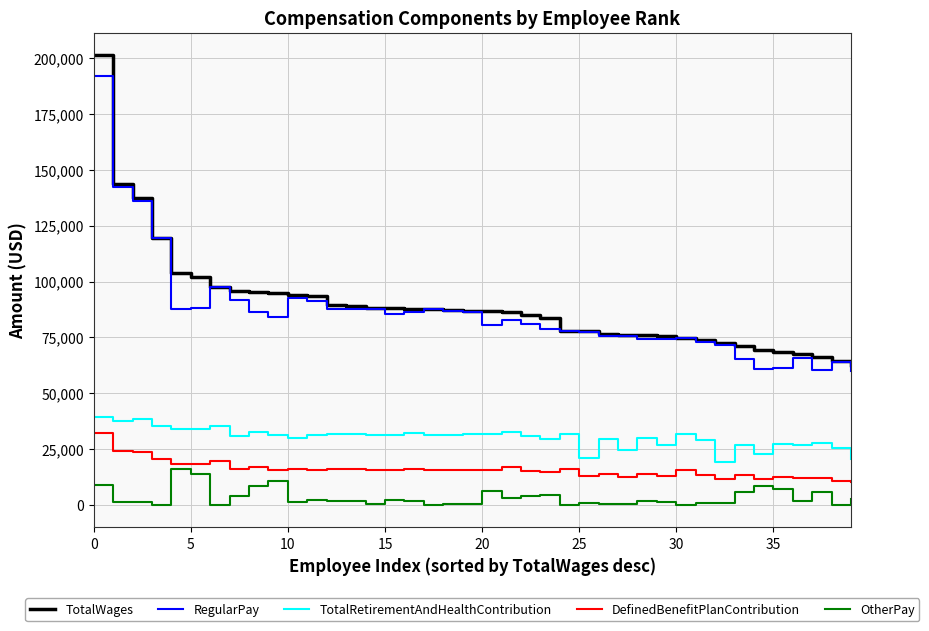

True or false: DefinedBenefitPlanContribution and TotalWages intersect in this chart.

False